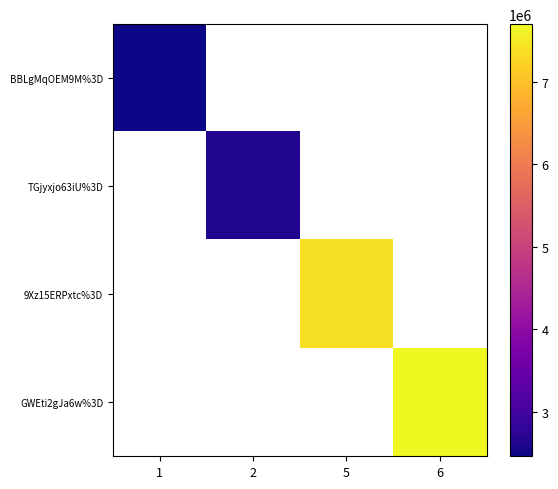

The TGjyxjo63iU%3D series shows 2632000.0 at 2. True or false?

True